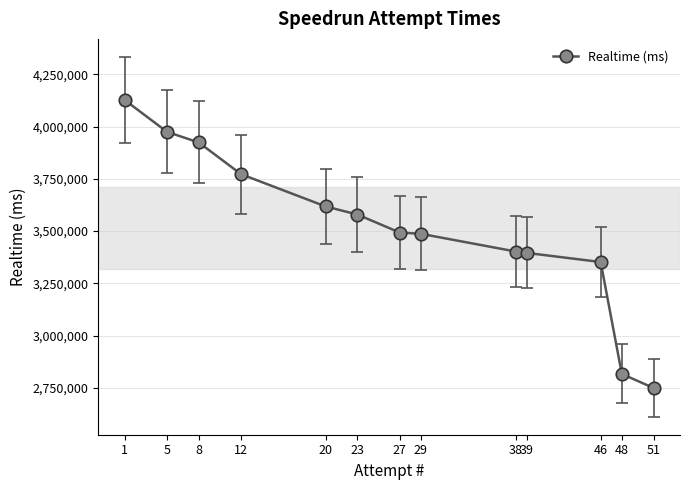

What is the difference between the second highest and second lowest values?

1157513